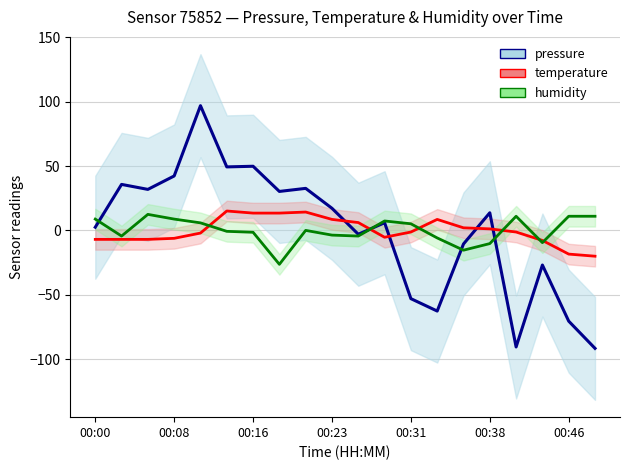

At which category is the sum across all series the highest?

00:11